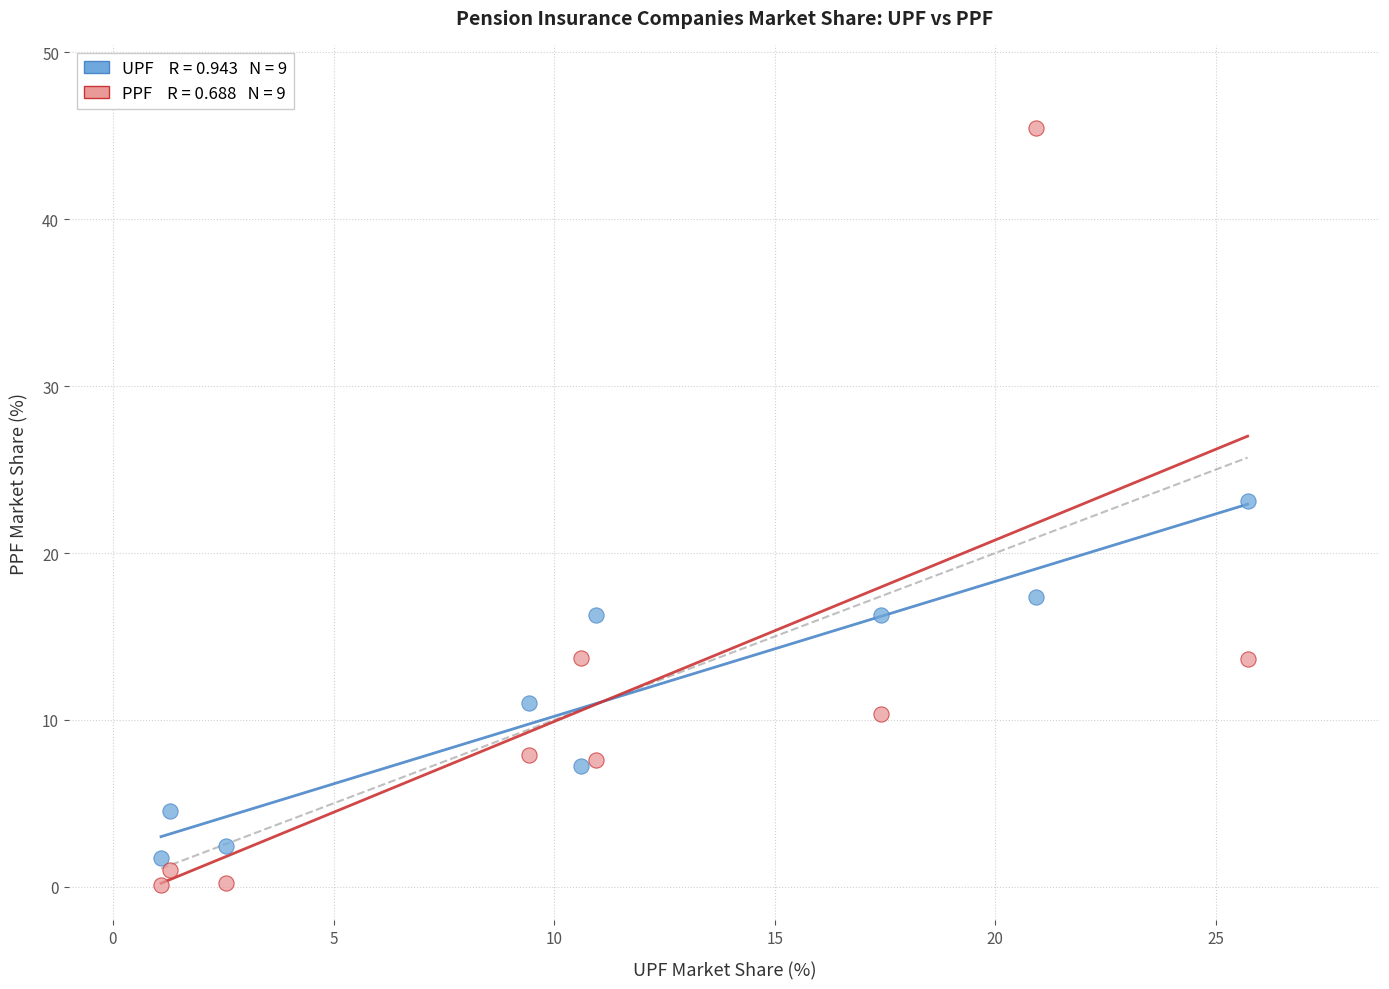

Across all series, what Y value is closest to 22?

23.1